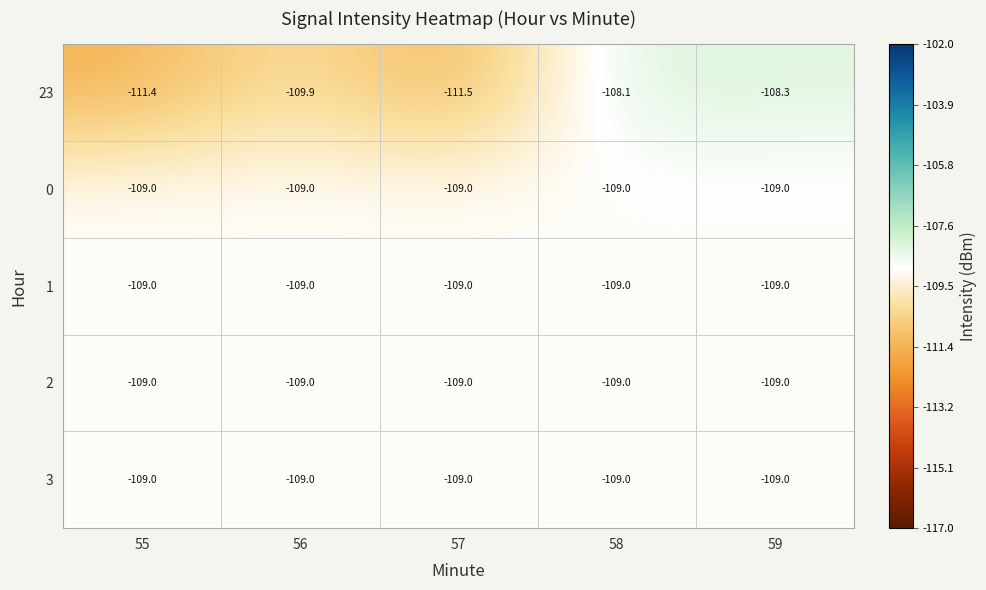

True or false: 23 has a value of -150.2 at 58.

False